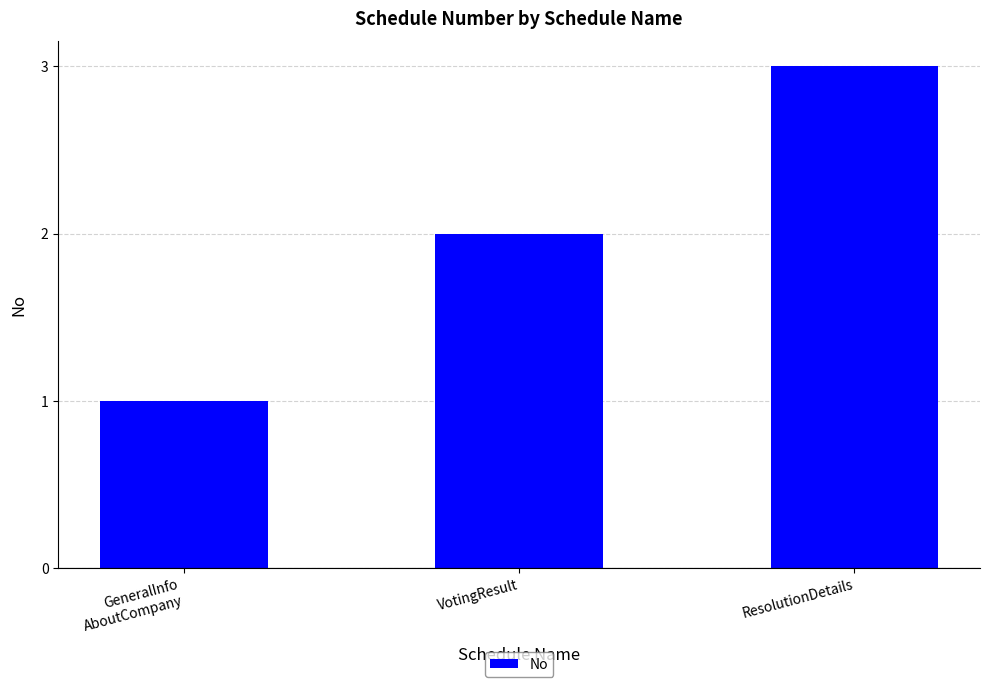

Does the chart contain stacked bars?

No